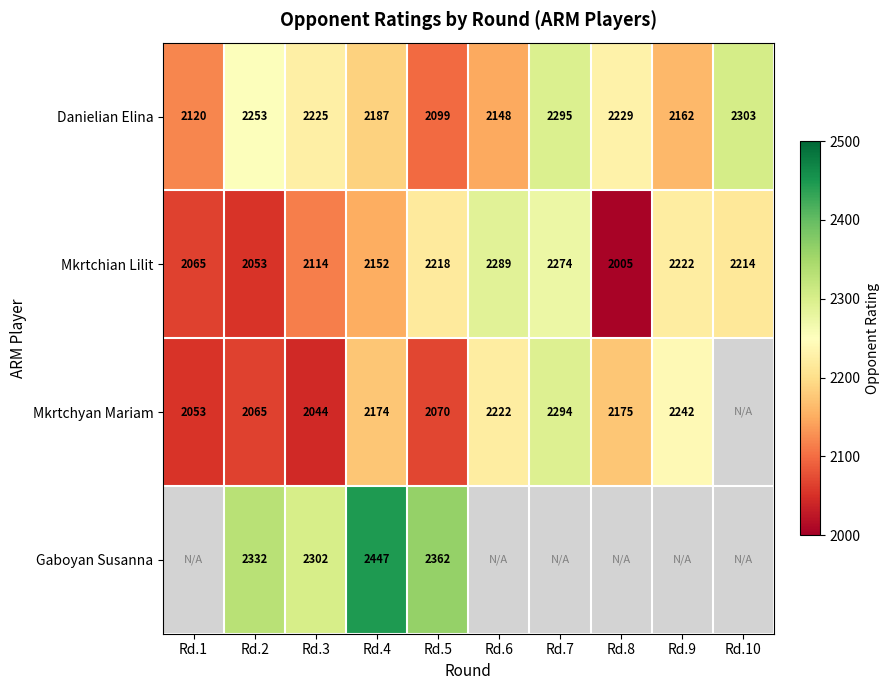

What is the difference between the highest and lowest values at Rd.4?

295